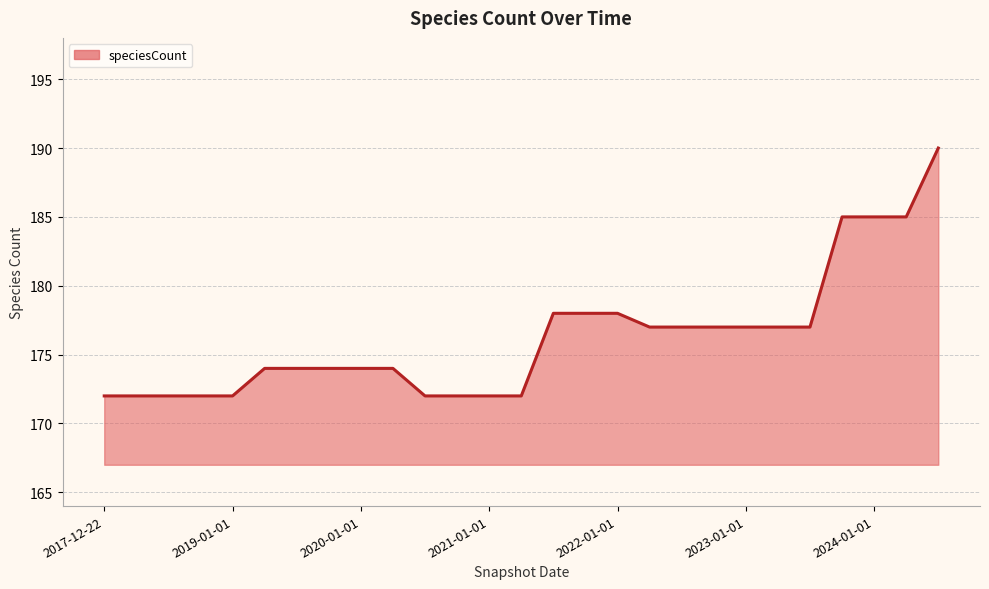

What is the greatest value displayed?

190